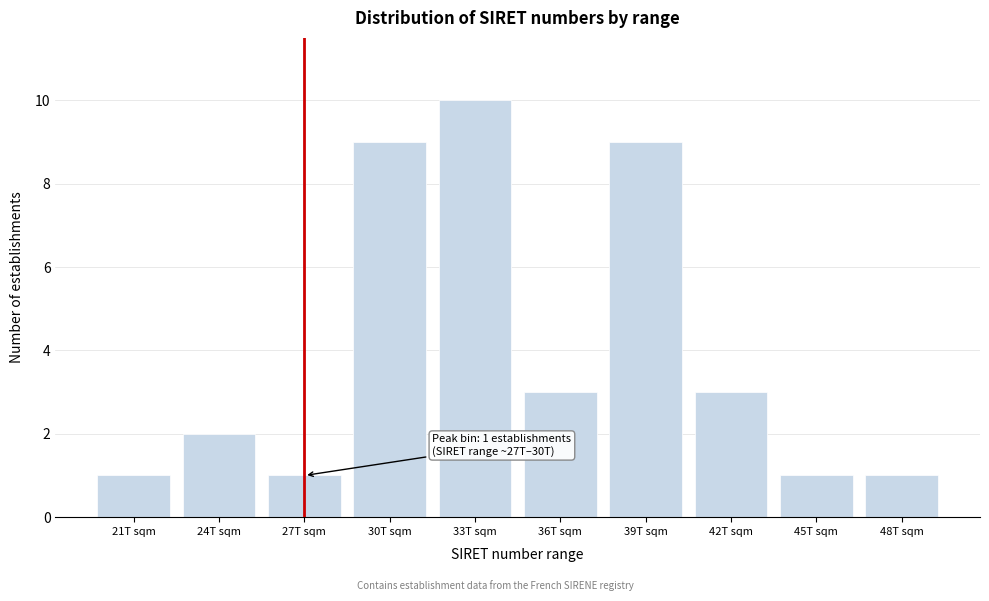

Reading left to right, what are all the values shown in this chart?

1	2	1	9	10	3	9	3	1	1